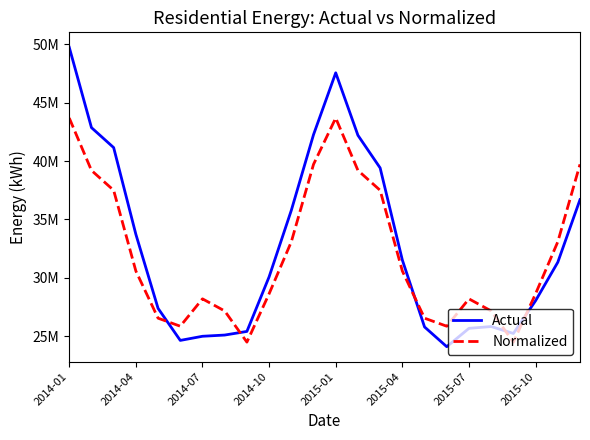

How many times do Normalized and Actual cross each other?

5